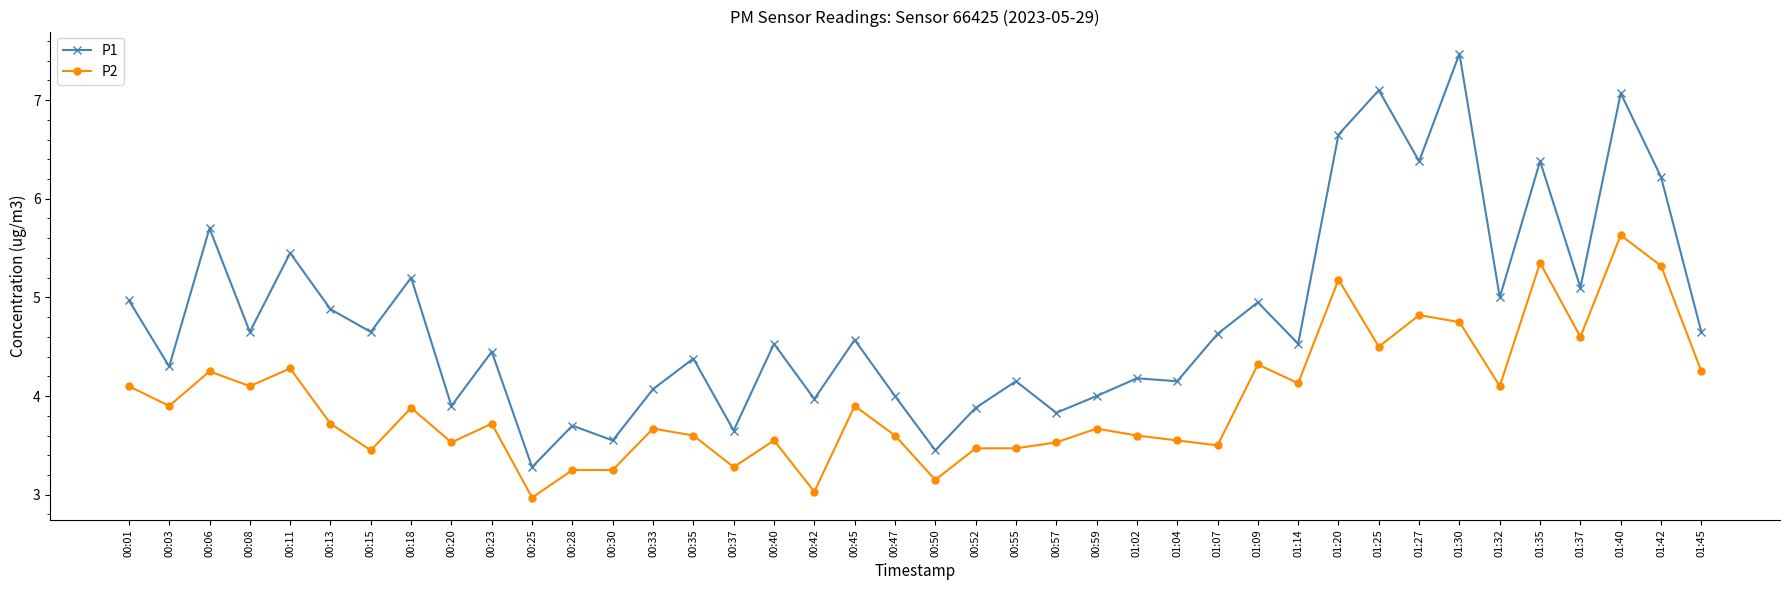

What is the total value across all series at 00:57?

7.4